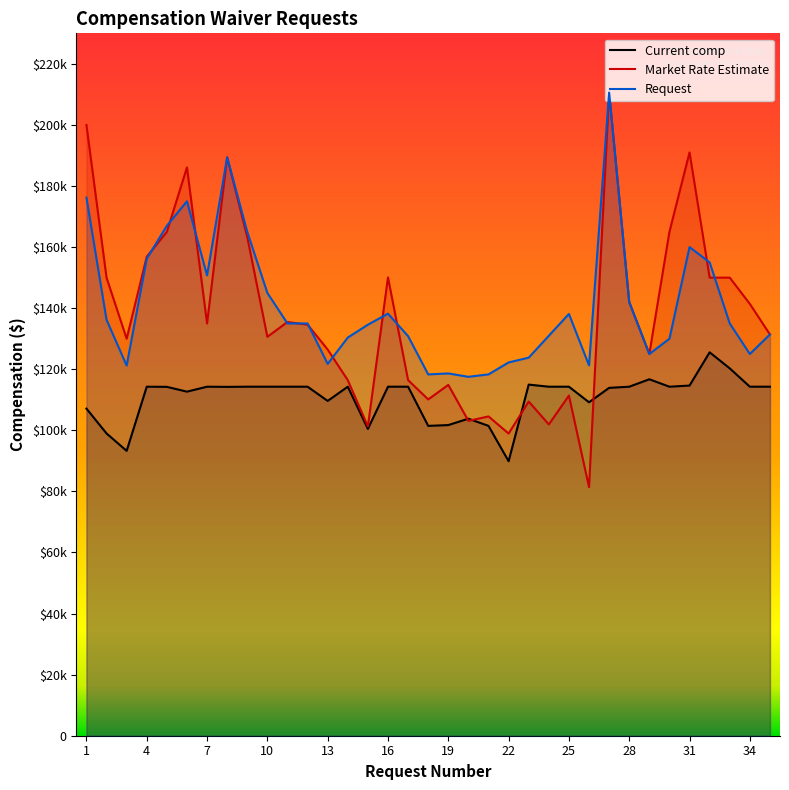

List the series in order of their peak value, lowest first.

Current comp, Market Rate Estimate, Request